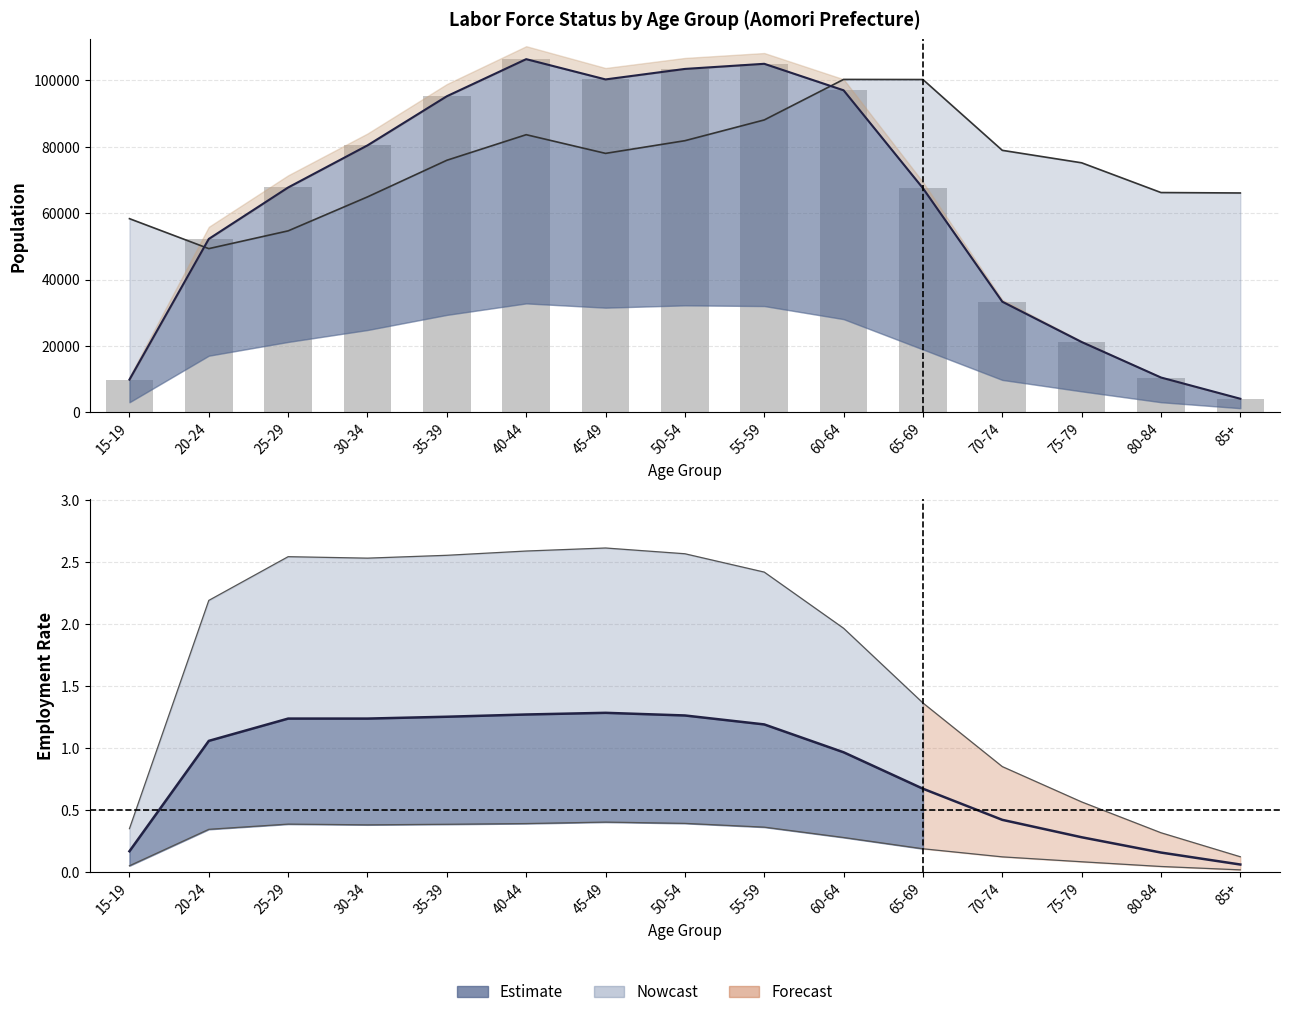

True or false: the data shows 13671 at 75-79.

False